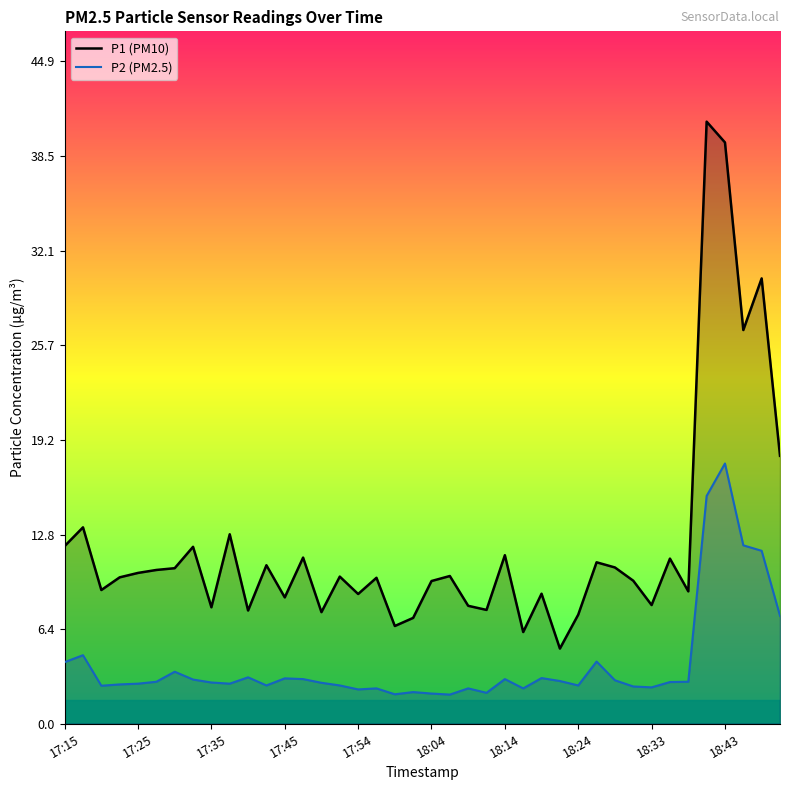

How many series are shown in this chart?

2